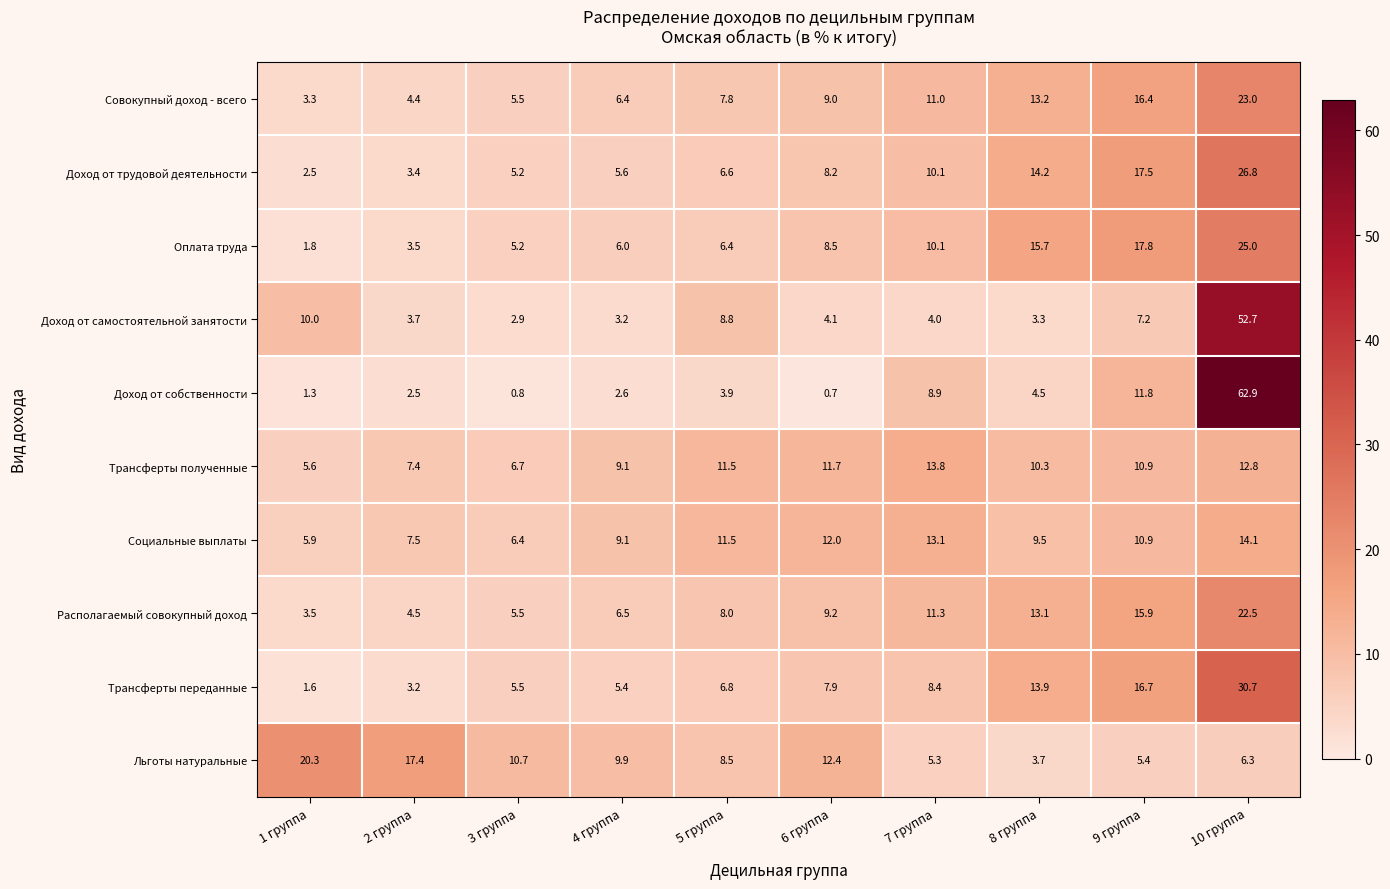

The value of Оплата труда at 7 группа is 14.2. True or false?

False